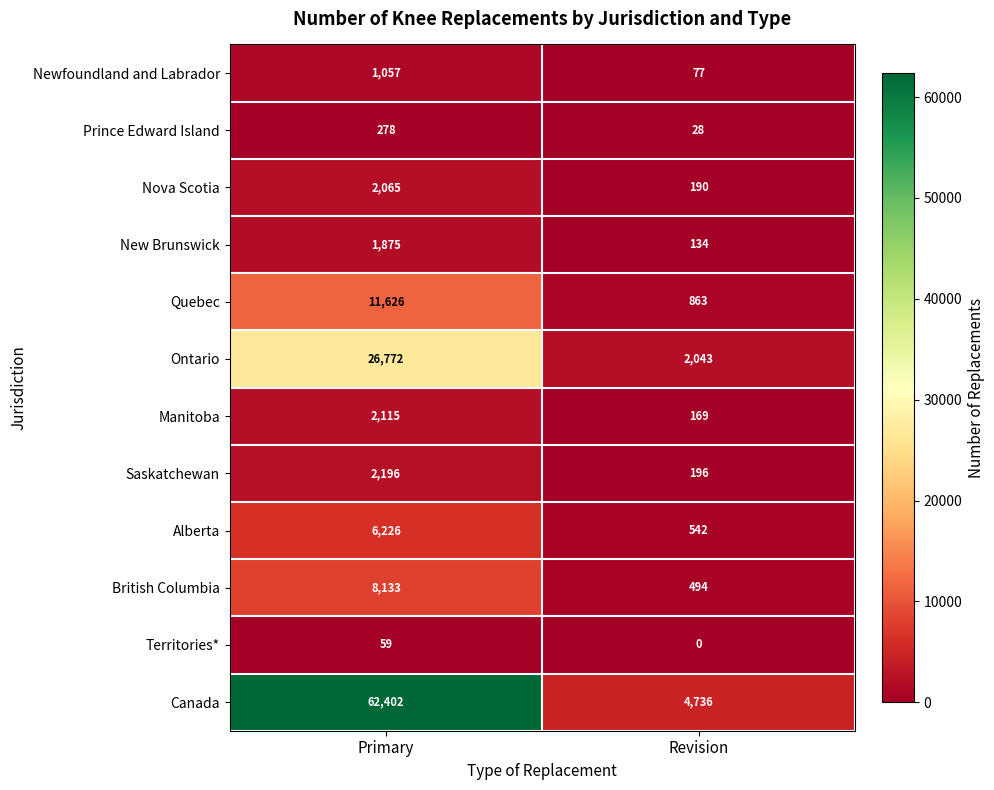

Reading left to right, what are all the values shown in this chart?

Newfoundland and Labrador: Primary=1057	Revision=77
Prince Edward Island: Primary=278	Revision=28
Nova Scotia: Primary=2065	Revision=190
New Brunswick: Primary=1875	Revision=134
Quebec: Primary=11626	Revision=863
Ontario: Primary=26772	Revision=2043
Manitoba: Primary=2115	Revision=169
Saskatchewan: Primary=2196	Revision=196
Alberta: Primary=6226	Revision=542
British Columbia: Primary=8133	Revision=494
Territories*: Primary=59	Revision=0
Canada: Primary=62402	Revision=4736